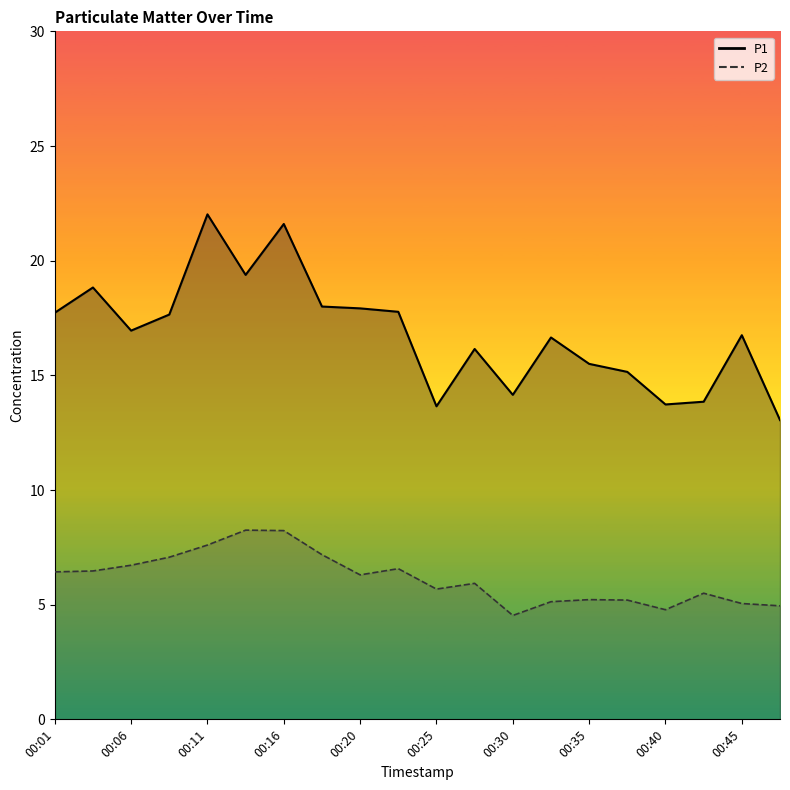

What is the value of the P2 point at the 15th from the left?

5.2